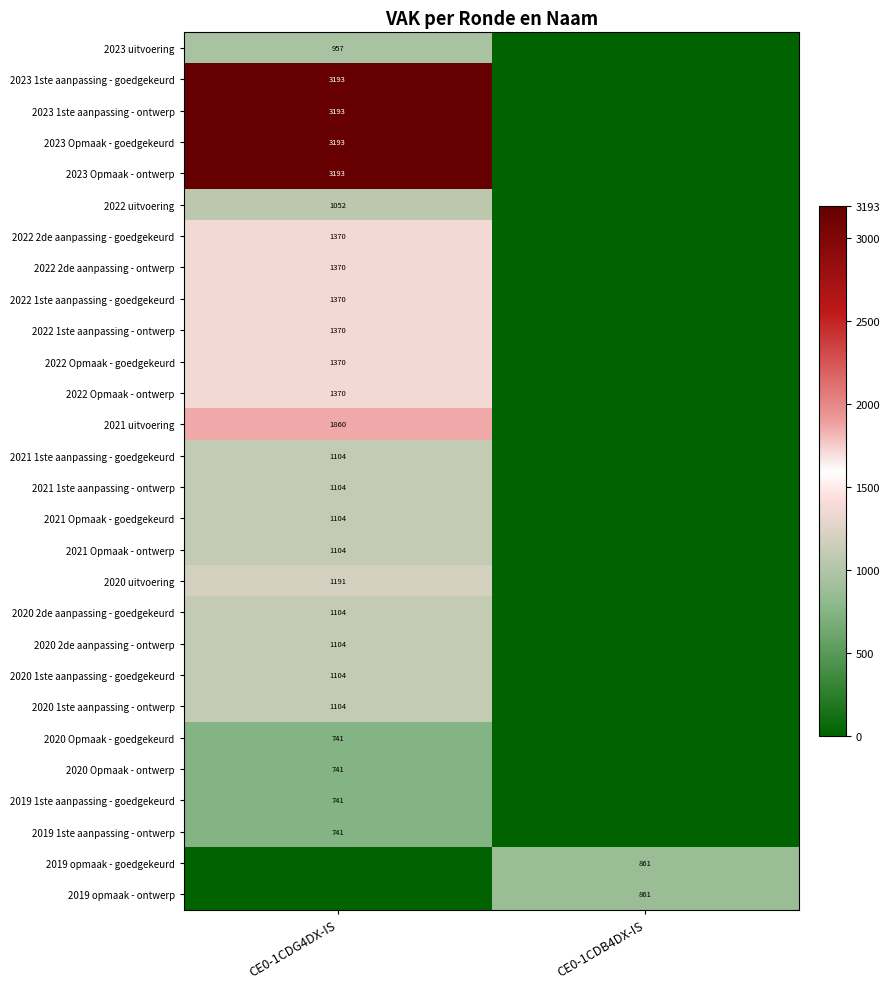

Which category has the lowest value in the 2023 Opmaak - goedgekeurd series?

CE0-1CDB4DX-IS